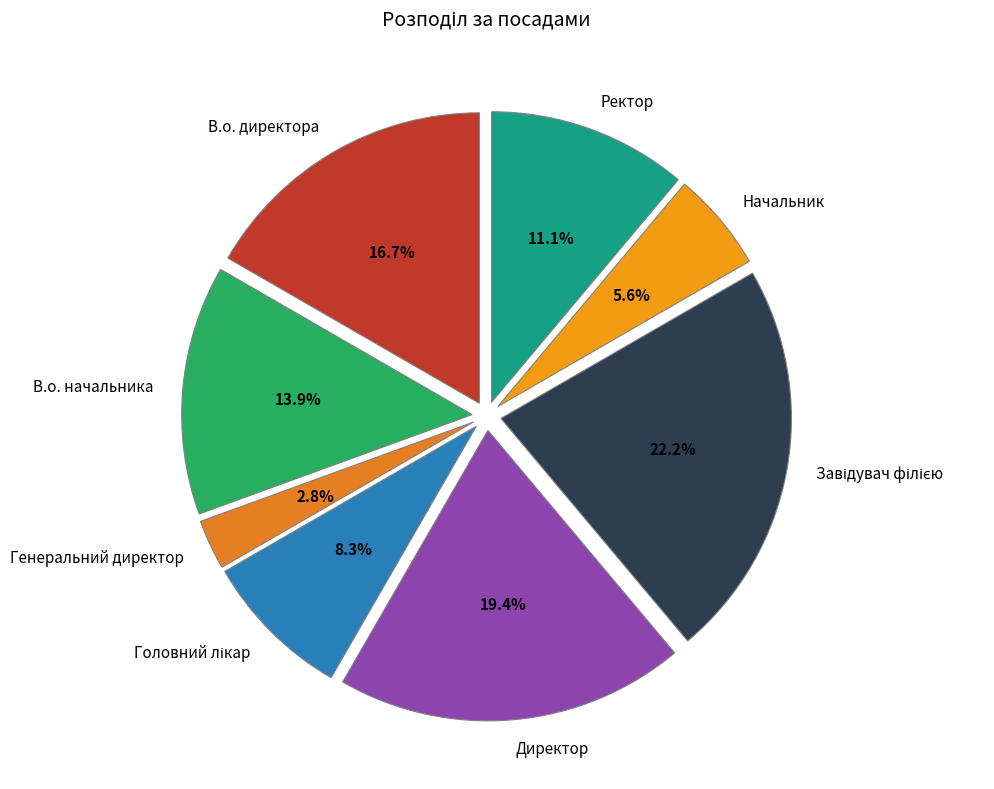

Does Ректор account for over 50% of the chart?

No